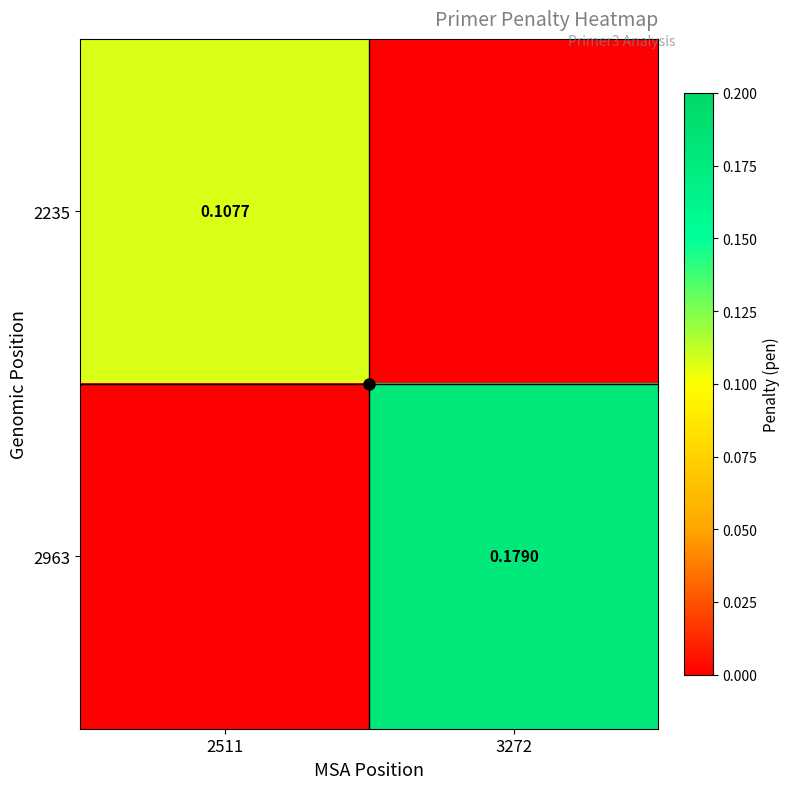

How many series are shown in this chart?

2